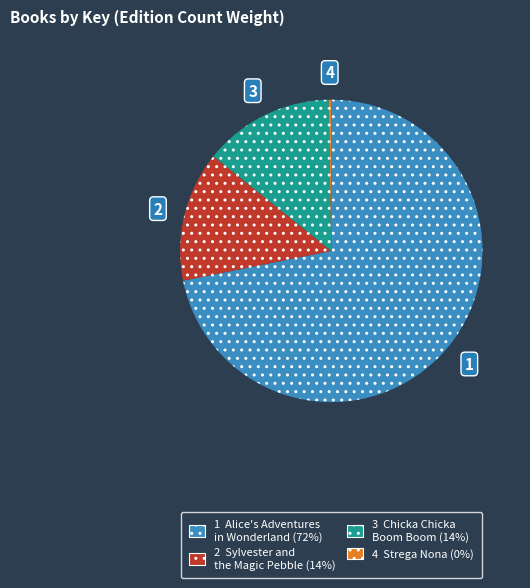

Is there a majority slice in this chart?

Yes